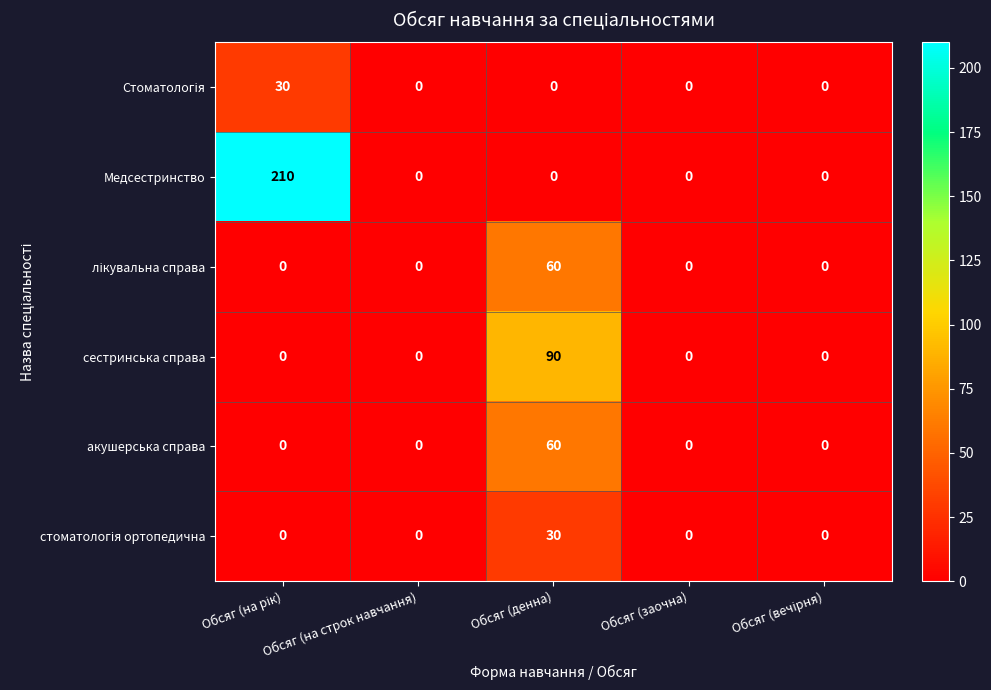

How many series are shown in this chart?

6